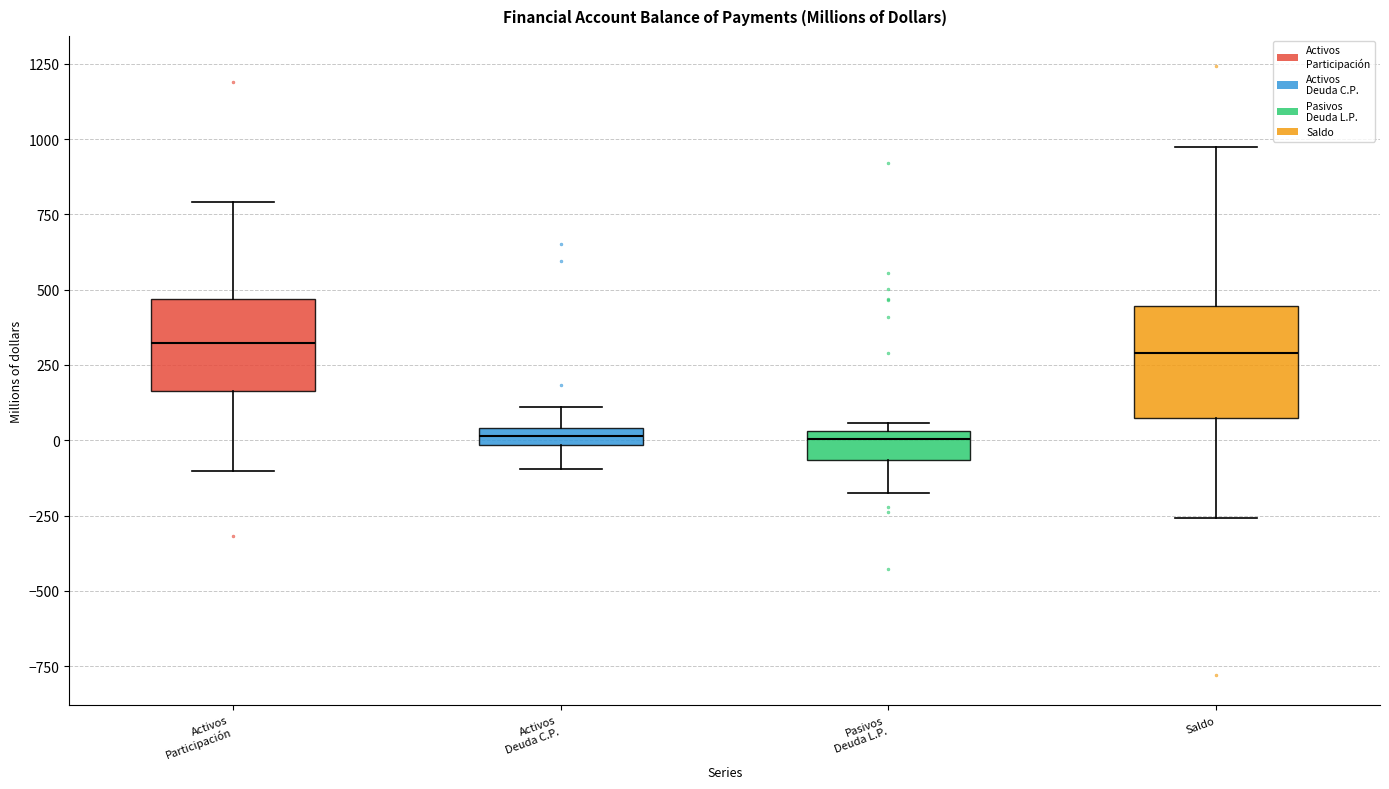

Where is the lower edge of the box for Activos Participación on the y-axis? The values are not printed on the chart, so give them approximately, as read against the axis.

150